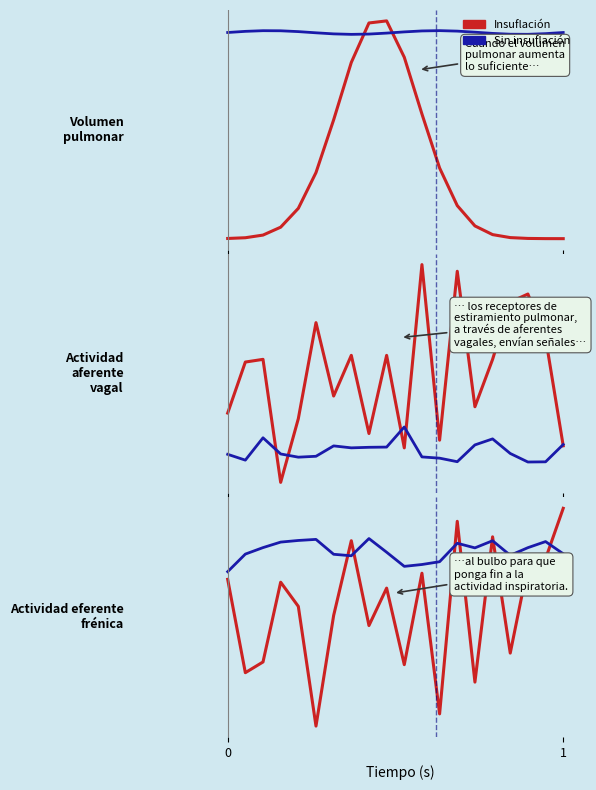

Rank the series by their maximum value, from highest to lowest.

Insuflación, Sin insuflación